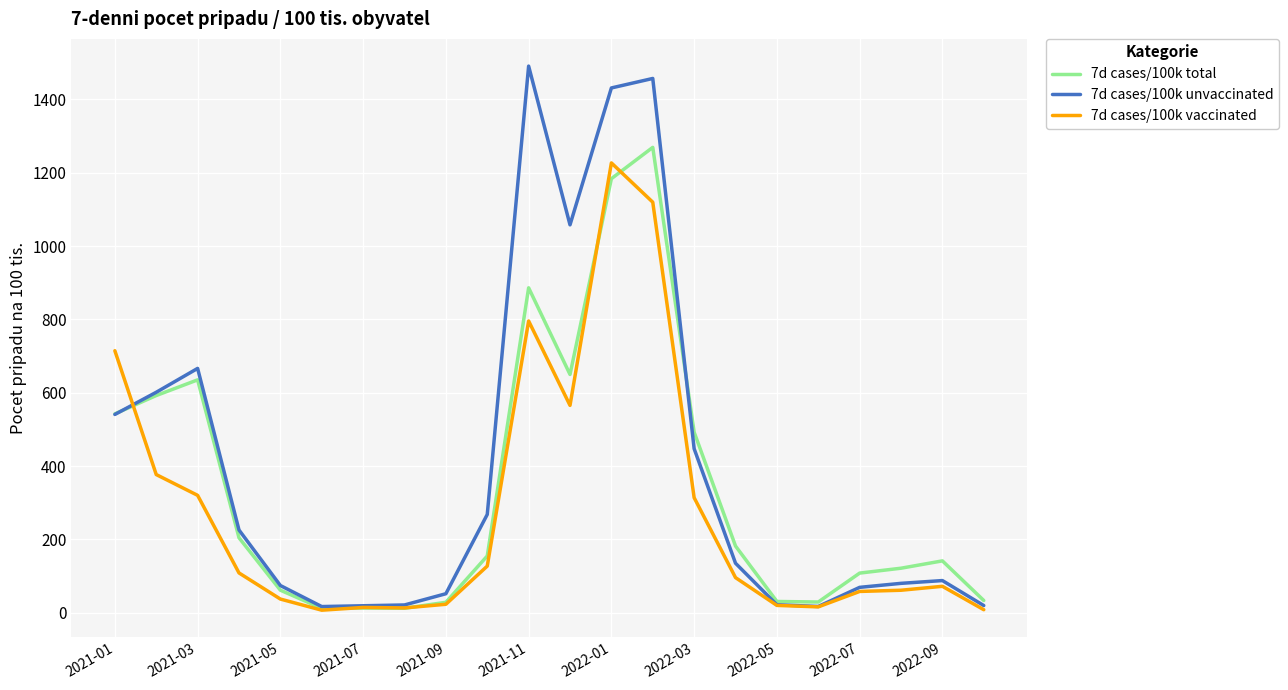

What is the average value of the 7d cases/100k total series?

335.6